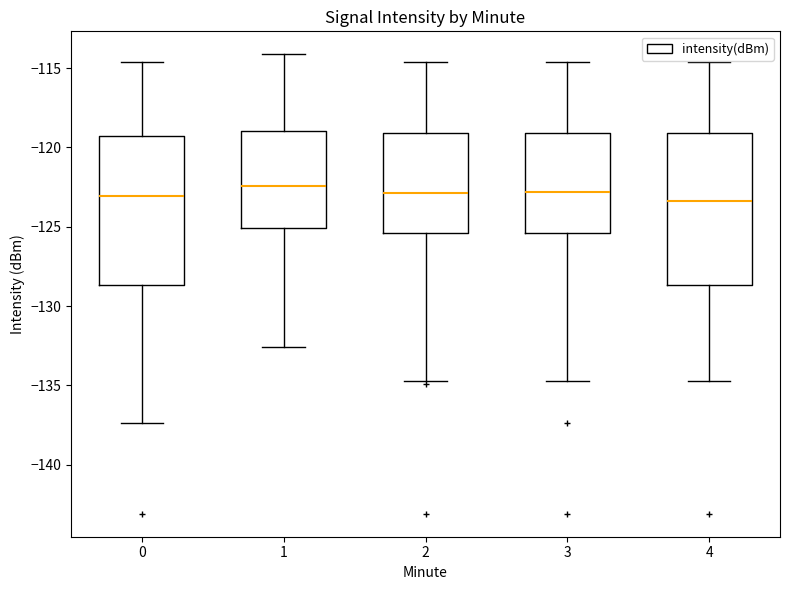

Where is the upper edge of the box at x = 2 on the y-axis? The values are not printed on the chart, so give them approximately, as read against the axis.

-119.0